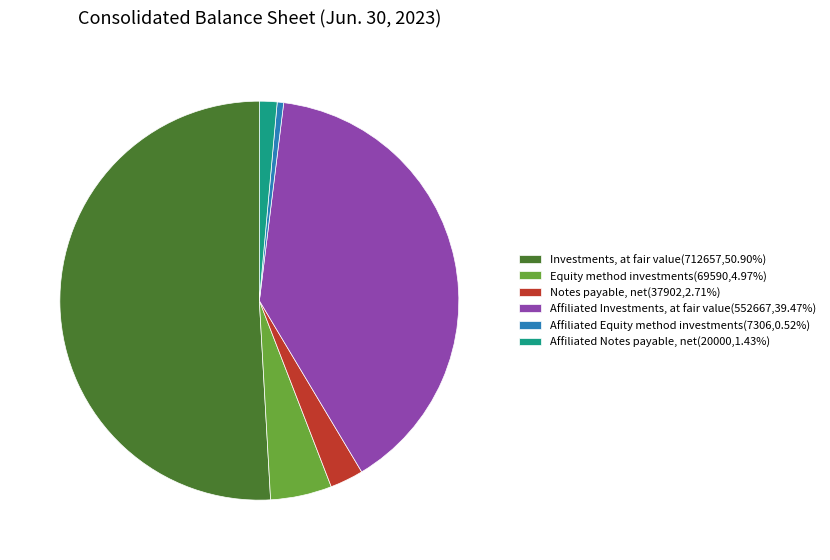

Which category has the smallest portion of the pie?

Affiliated Equity method investments